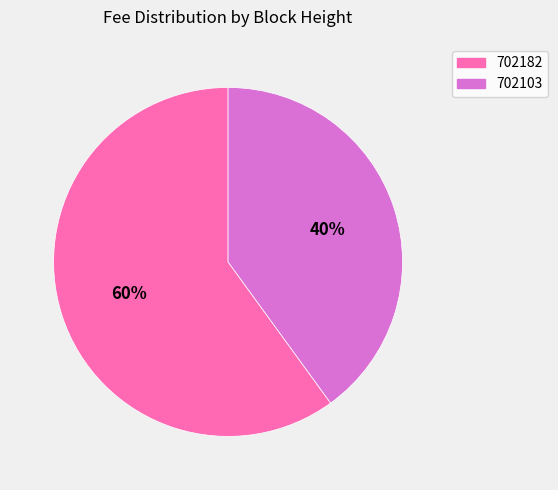

Does 702182 account for over 50% of the chart?

Yes